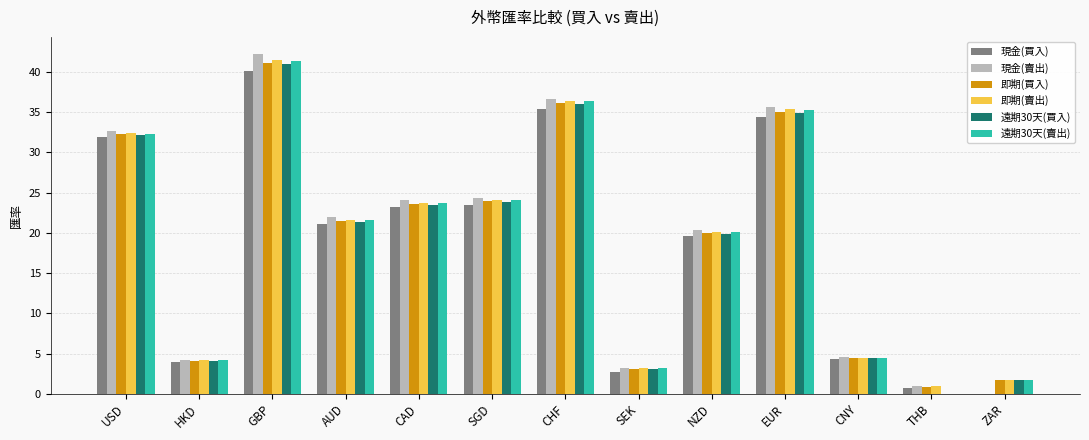

Which category has the highest value across all series?

GBP